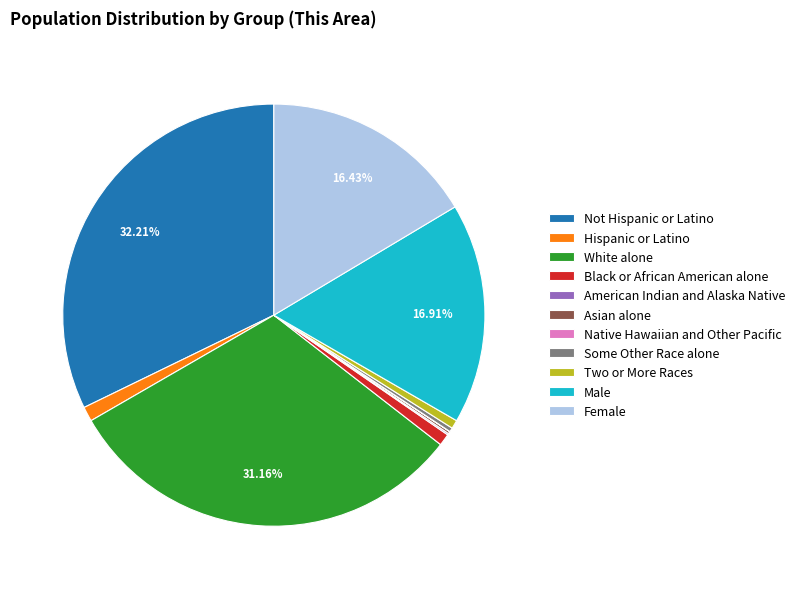

Approximately how many times larger is the value at Two or More Races compared to Black or African American alone?

0.7